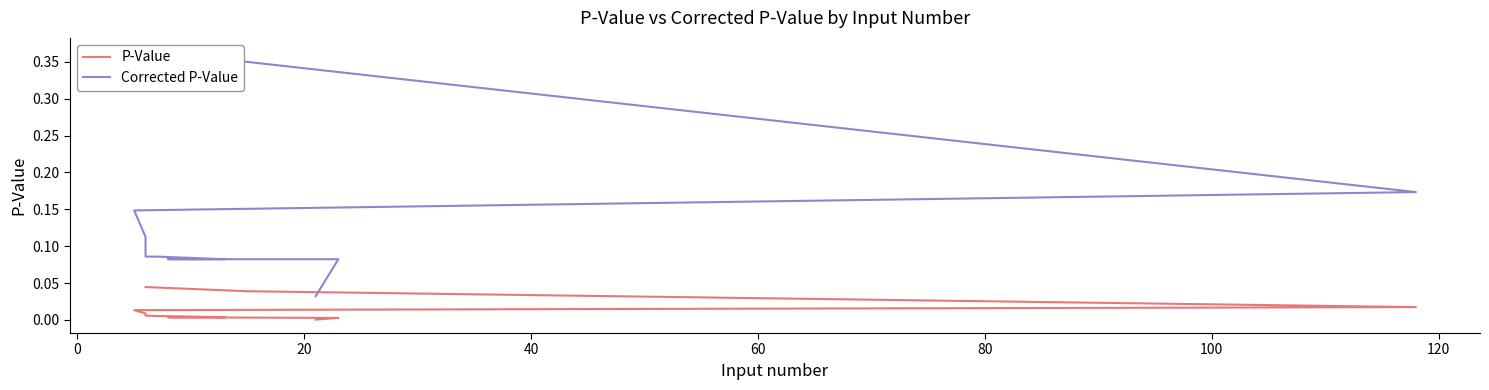

At how many categories does at least one series exceed 0?

11